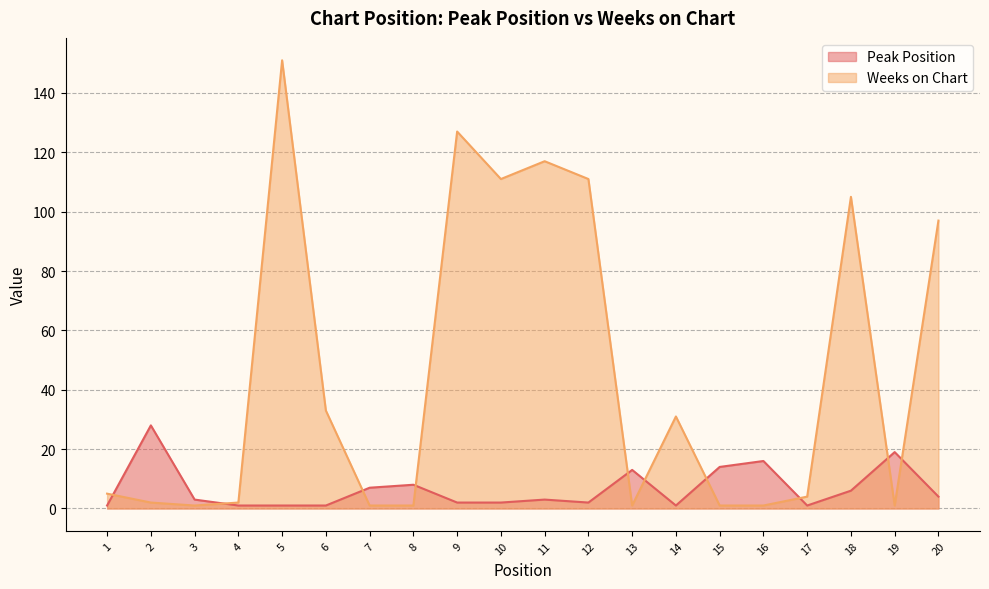

True or false: Peak Position and Weeks on Chart cross at least once.

True